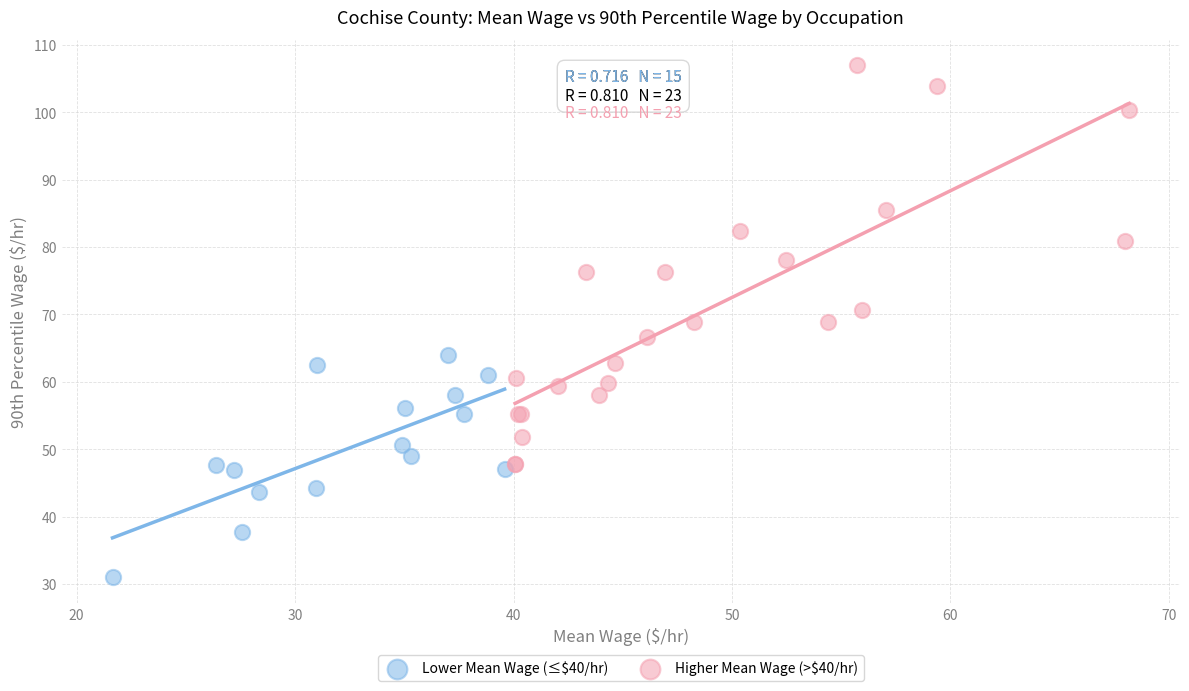

Which series reaches the minimum Y coordinate?

Lower Mean Wage (≤$40/hr)